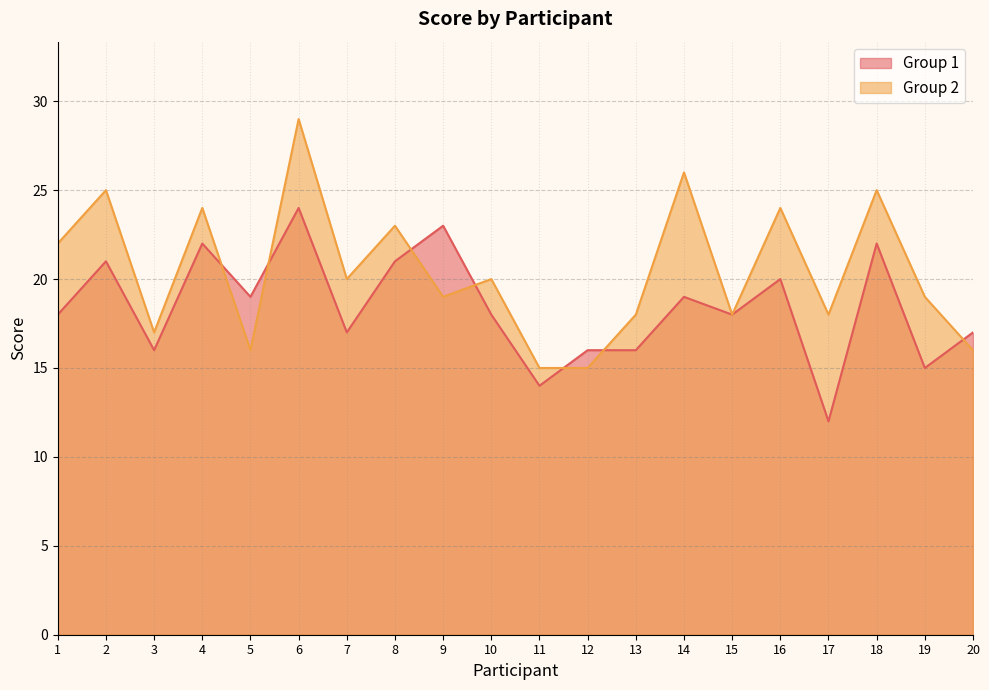

What is the difference between the maximum and minimum values in the Group 2 series?

14